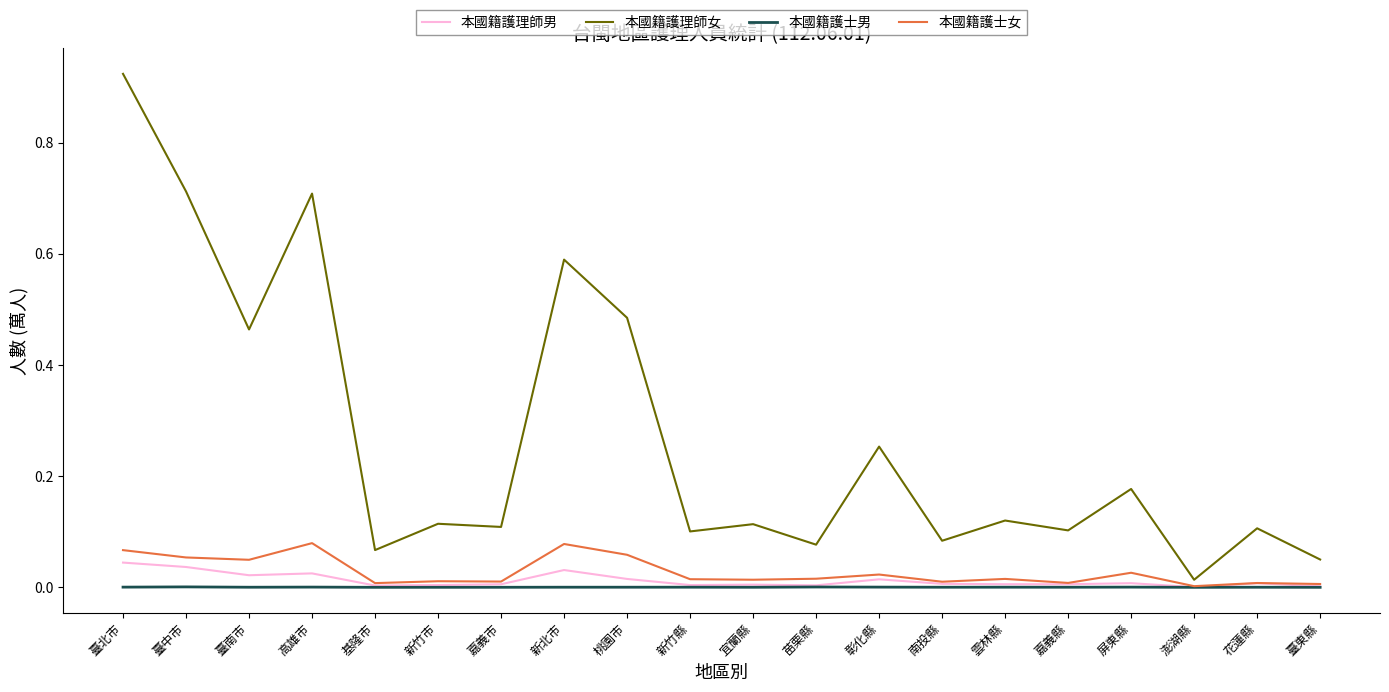

True or false: 本國籍護理師男 and 本國籍護理師女 intersect in this chart.

False